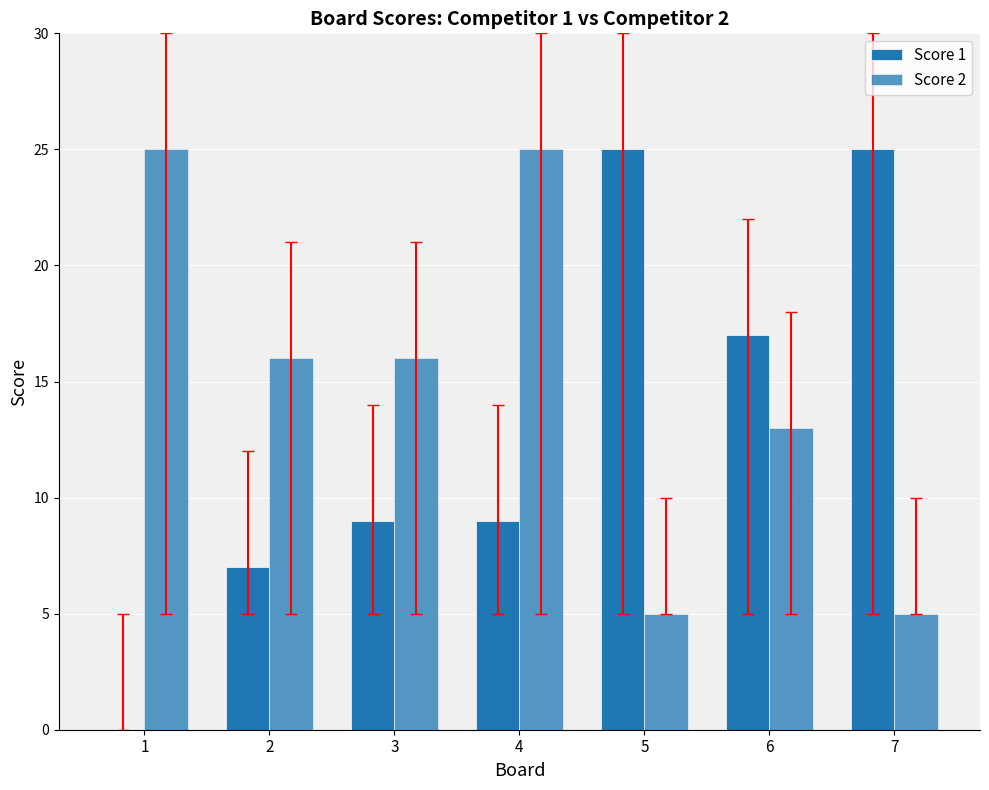

What is the spread (max minus min) of values at 1?

25